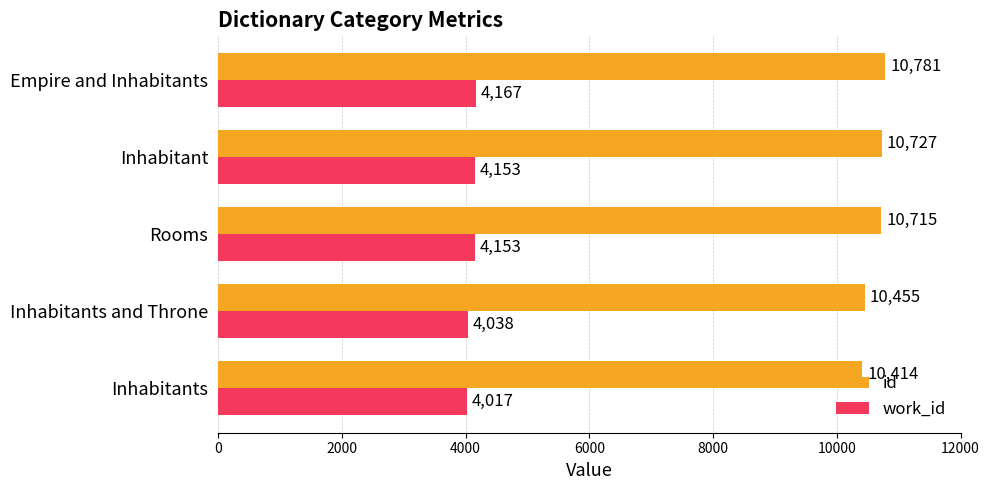

Read the id value at Rooms.

10715